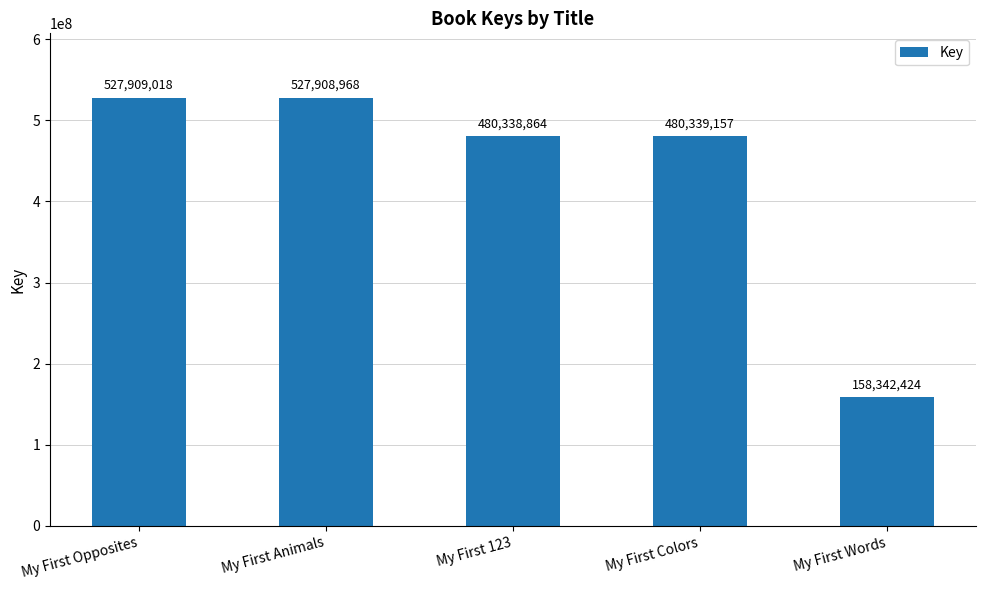

What is the greatest value displayed?

527909018